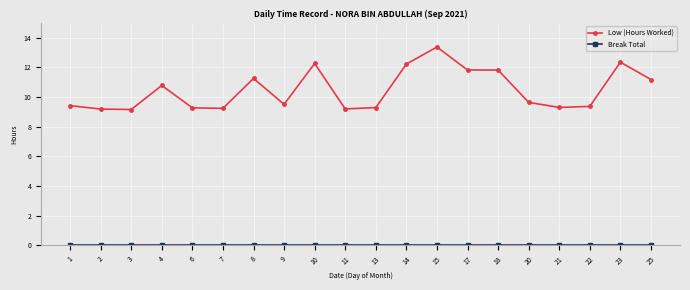

What is the difference between the second highest and second lowest values in the Low (Hours Worked) series?

3.2